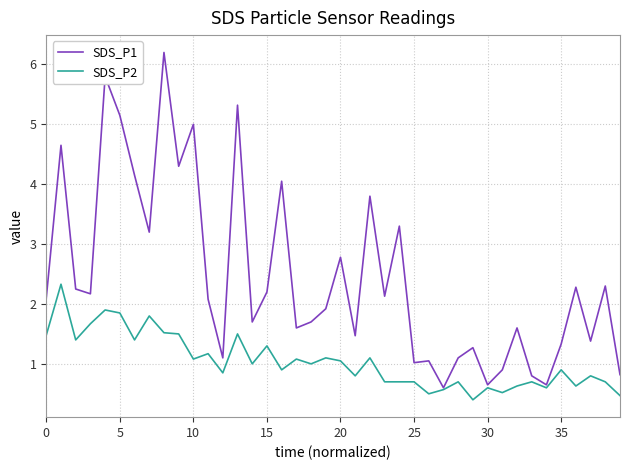

Which series has the largest range (max minus min)?

SDS_P1